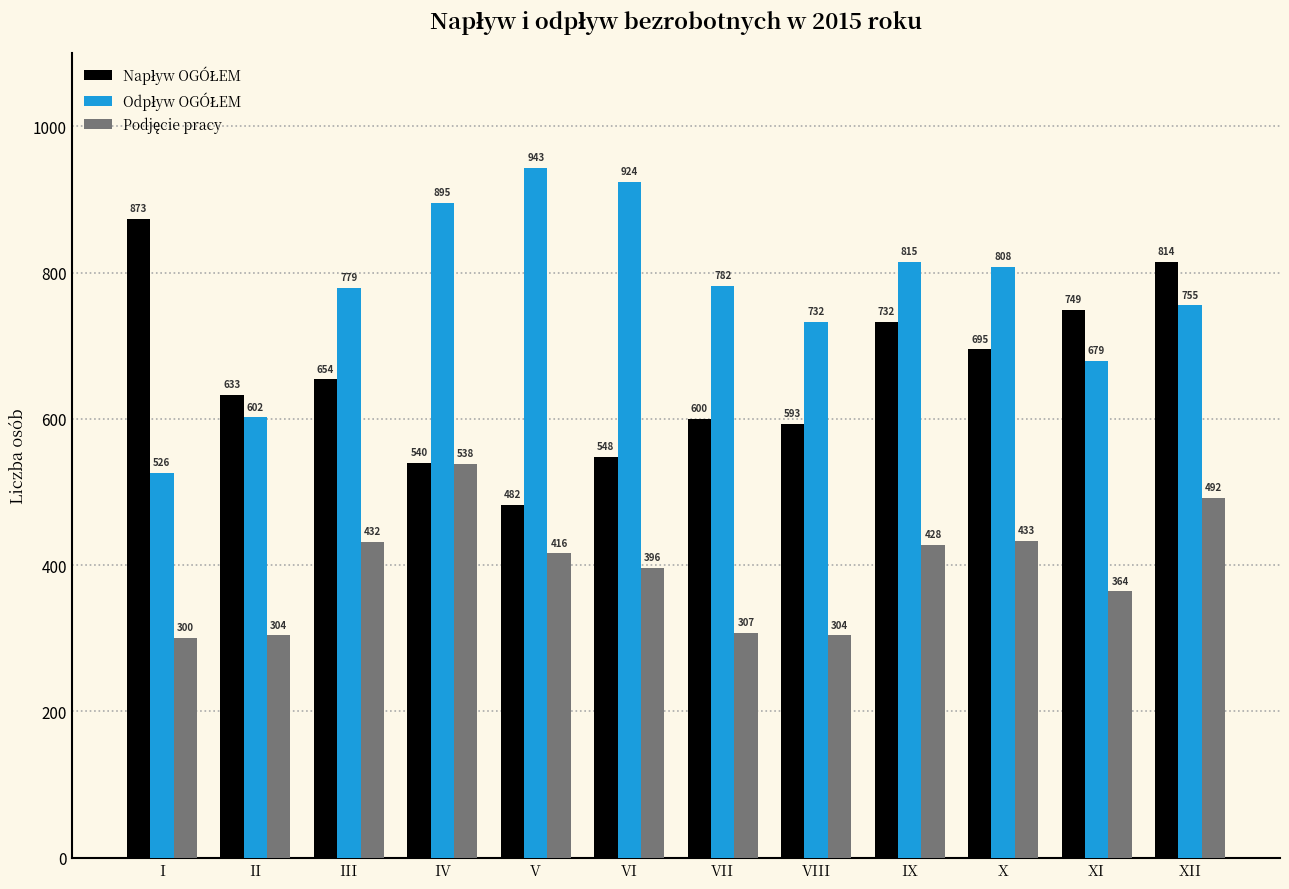

What is the spread (max minus min) of values at I?

573